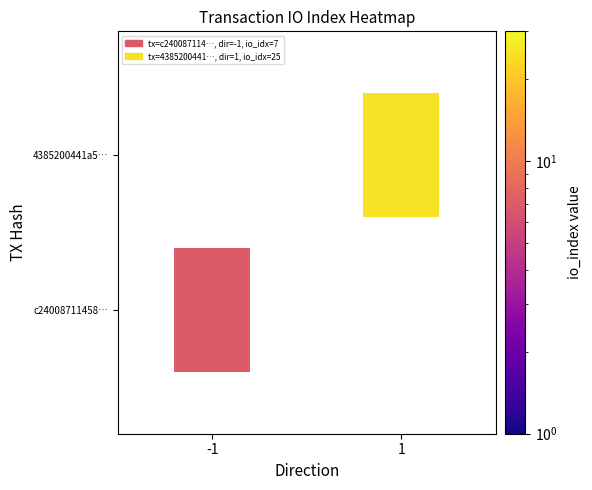

Rank the series by their maximum value, from lowest to highest.

c24008711458d6b51170d239c6acf05634aeb43, 4385200441a5ba66be55967f33db106fb6f4e61